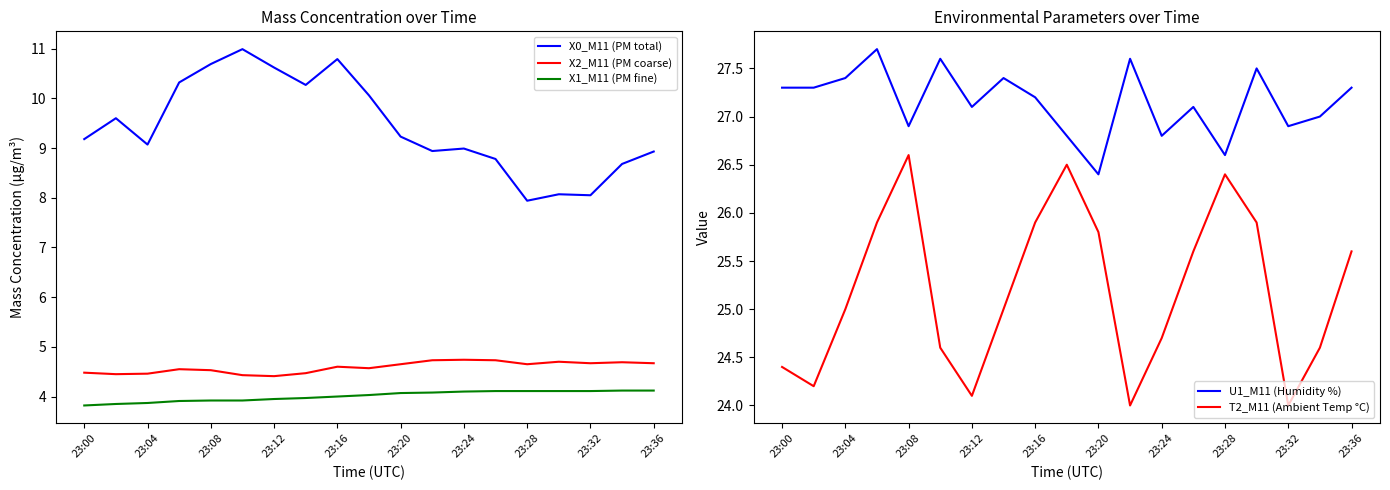

At which label does U1_M11 (Humidity %) reach its minimum?

23:20